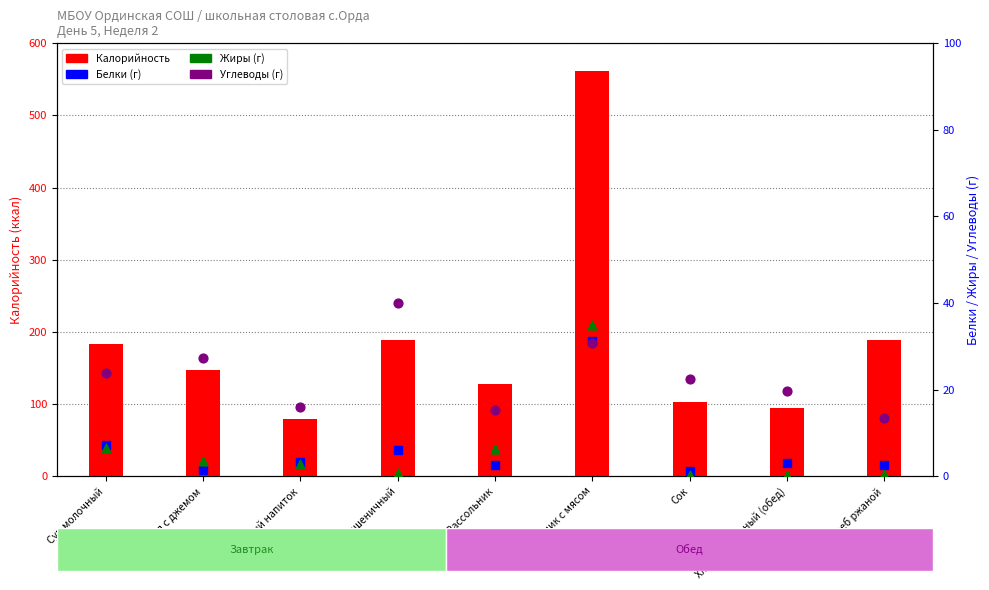

Which series has the largest total across all categories?

Калорийность